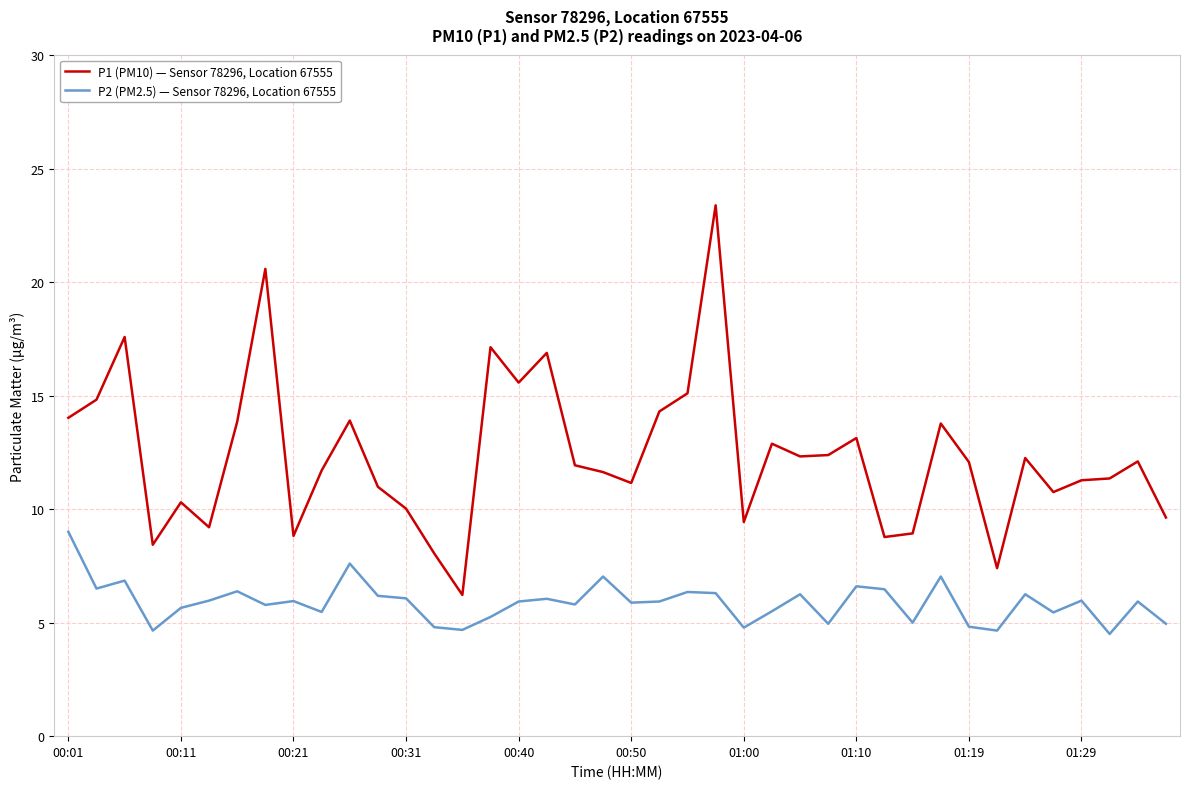

What is the difference between the maximum and minimum values in the P1 (PM10) — Sensor 78296, Location 67555 series?

17.2